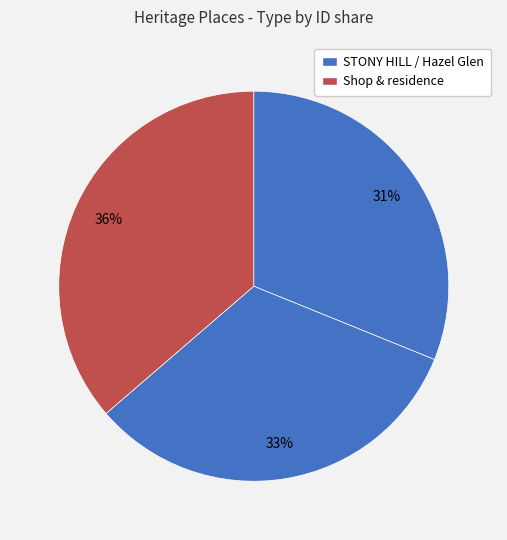

How many slices are in this pie chart?

3